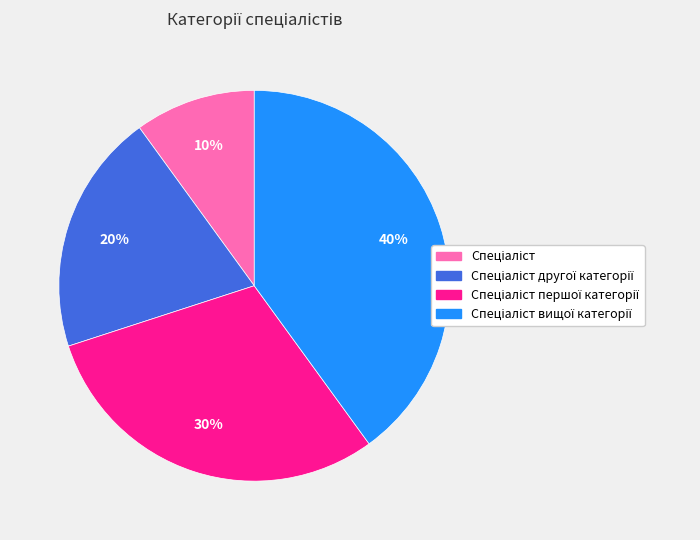

To the nearest percent, what is the average slice percentage?

25%